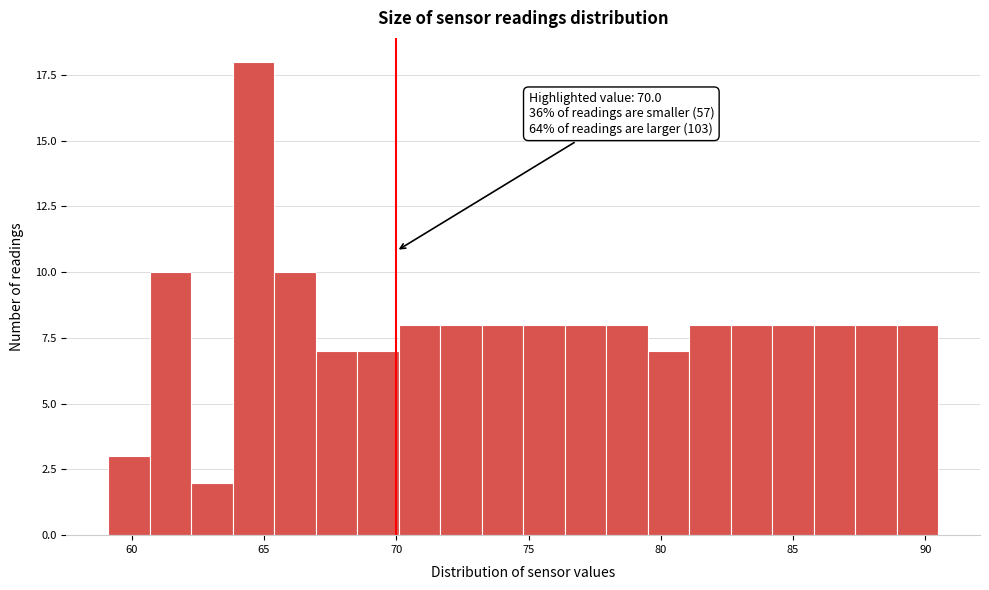

Read against the x-axis, roughly where is the centre of the tallest bar?

64.5